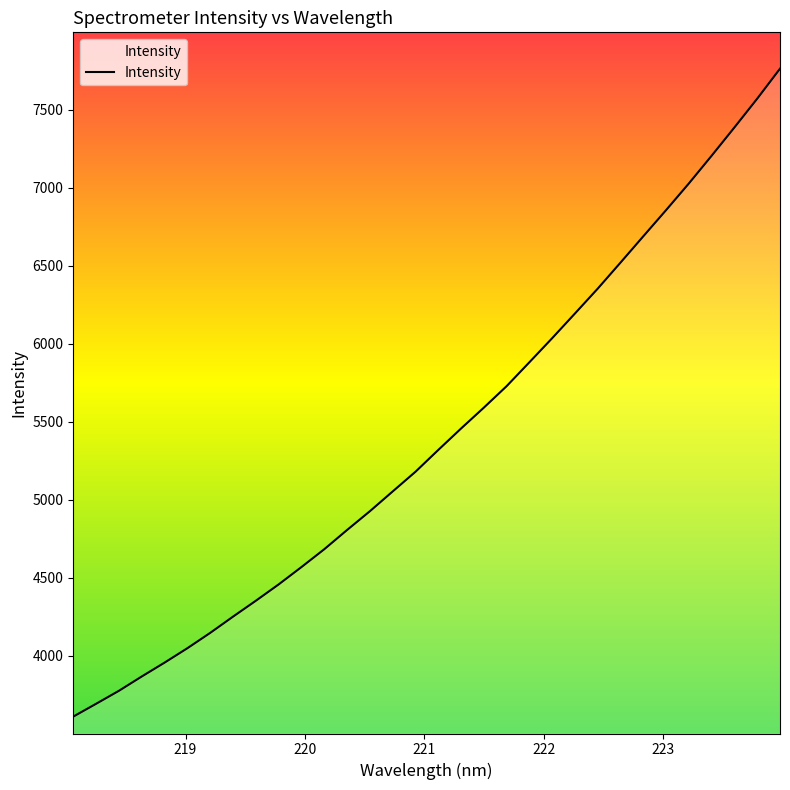

What is the maximum value shown in the chart?

7762.3